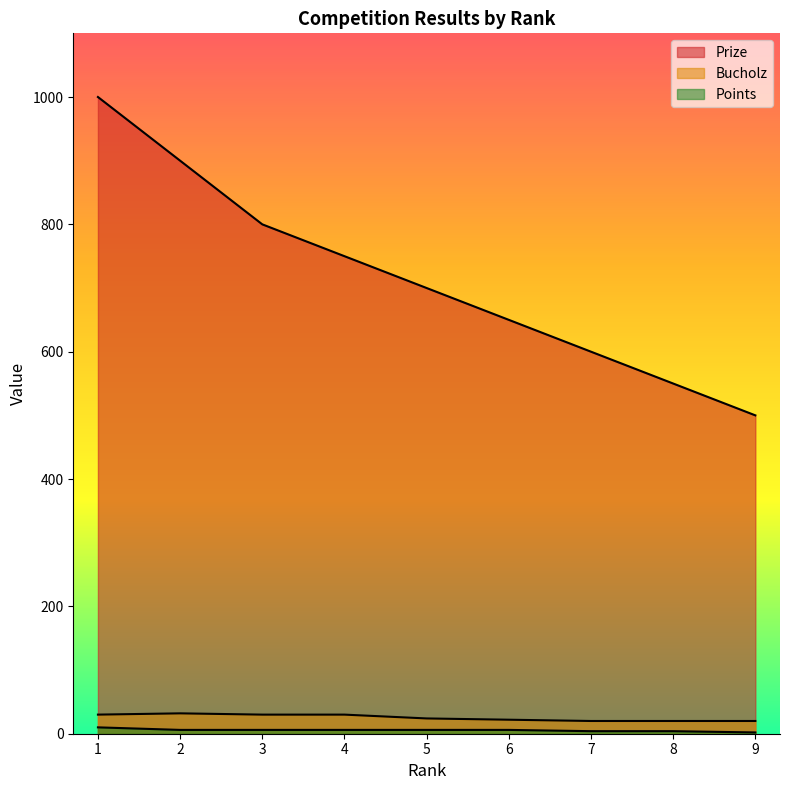

True or false: Points and Bucholz intersect in this chart.

False